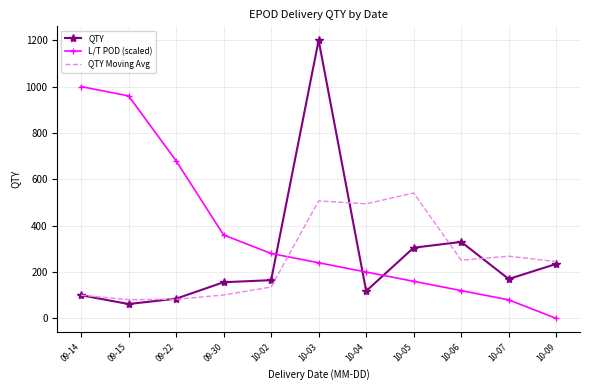

Rank the series at 10-04 from highest to lowest value.

QTY Moving Avg, L/T POD (scaled), QTY